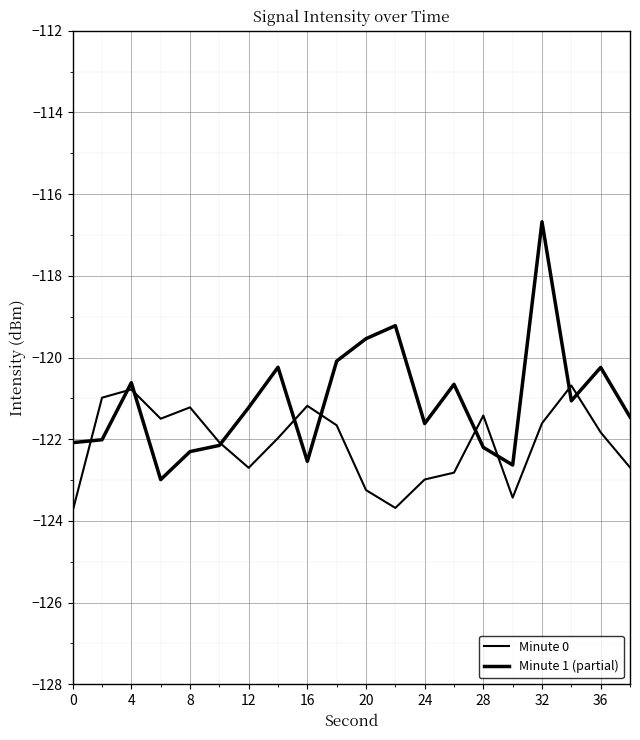

How many lines are shown in the chart?

2